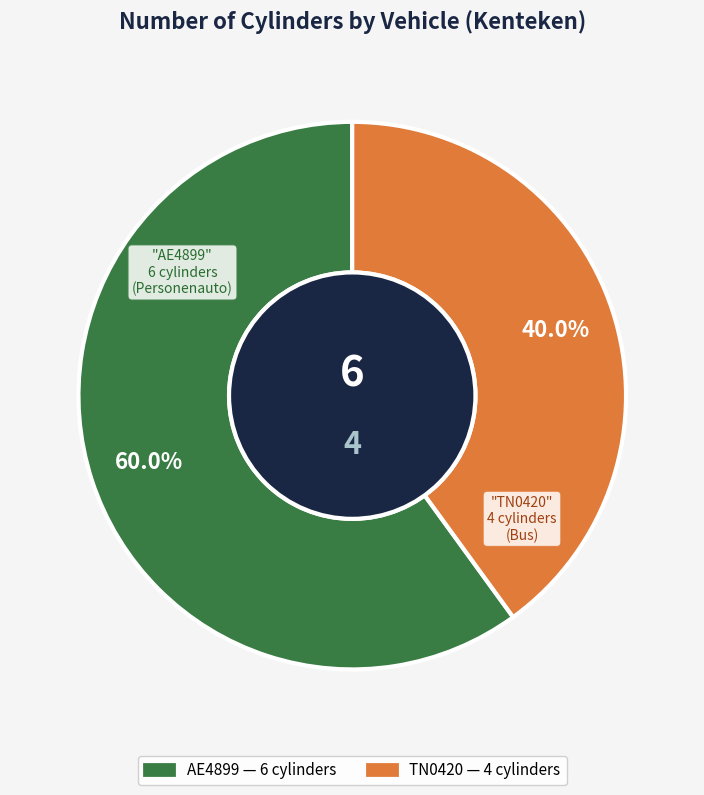

What percentage is the AE4899 slice, to the nearest percent?

60%